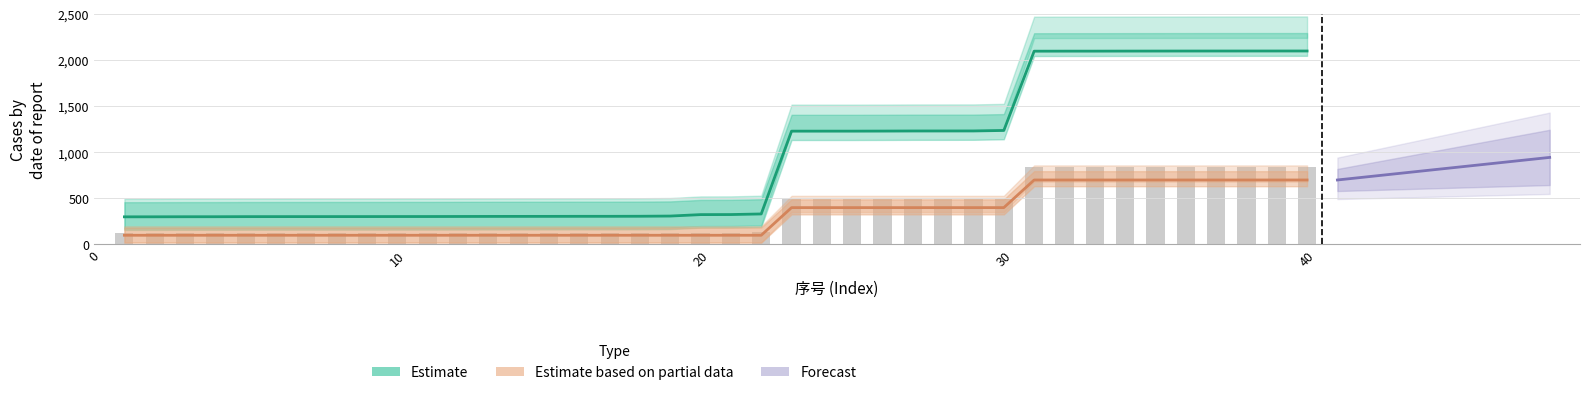

Does the chart contain stacked bars?

No